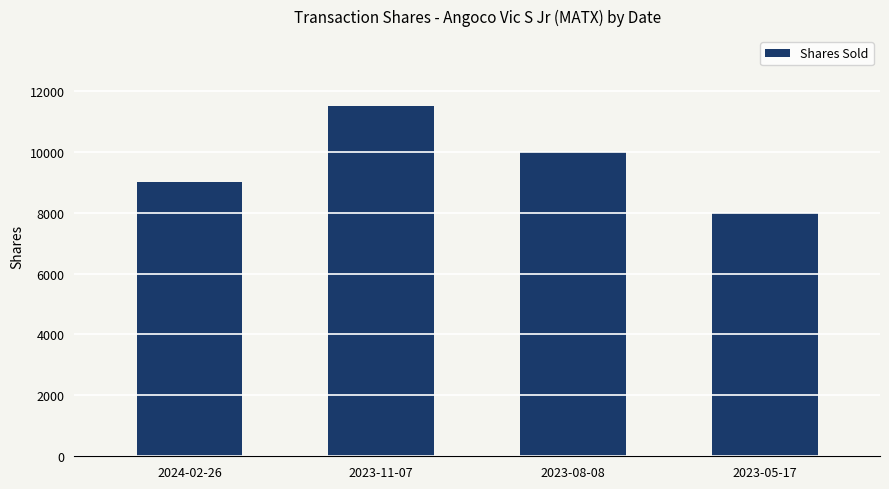

Reading left to right, extract all data points from this chart.

2024-02-26=9000	2023-11-07=11500	2023-08-08=10000	2023-05-17=8000